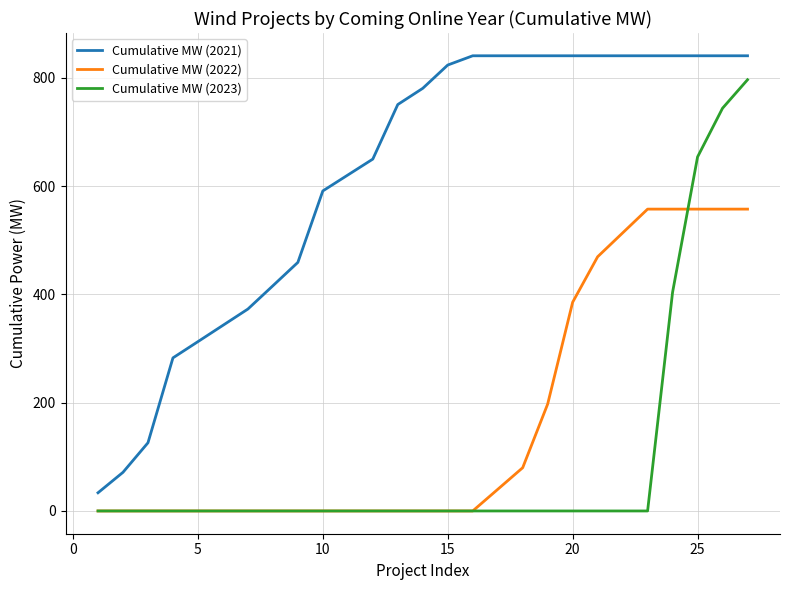

Which series has the largest total across all categories?

Cumulative MW (2021)